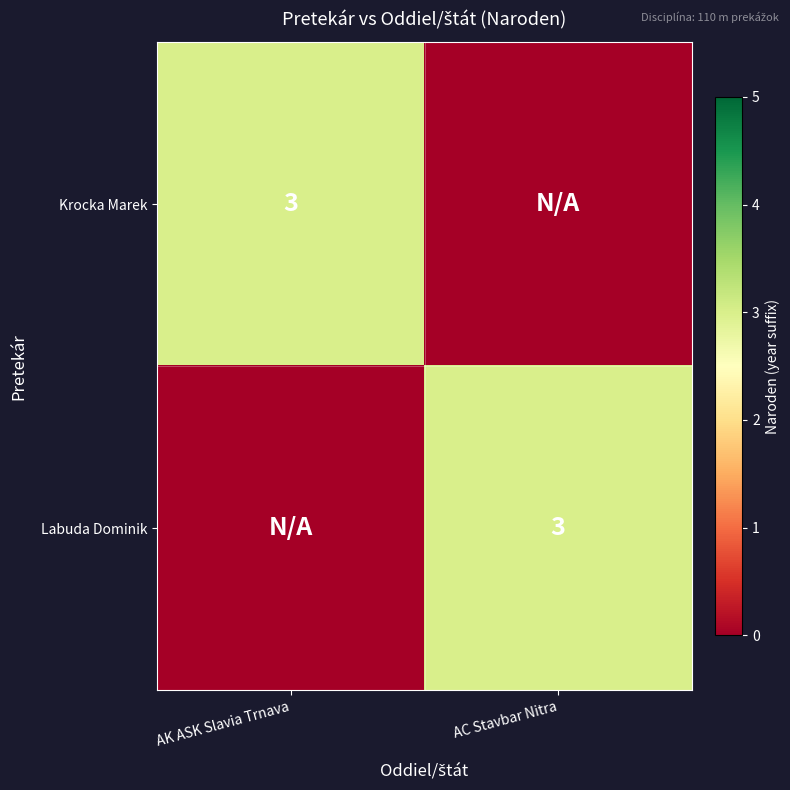

The Labuda Dominik series shows 4 at AC Stavbar Nitra. True or false?

False